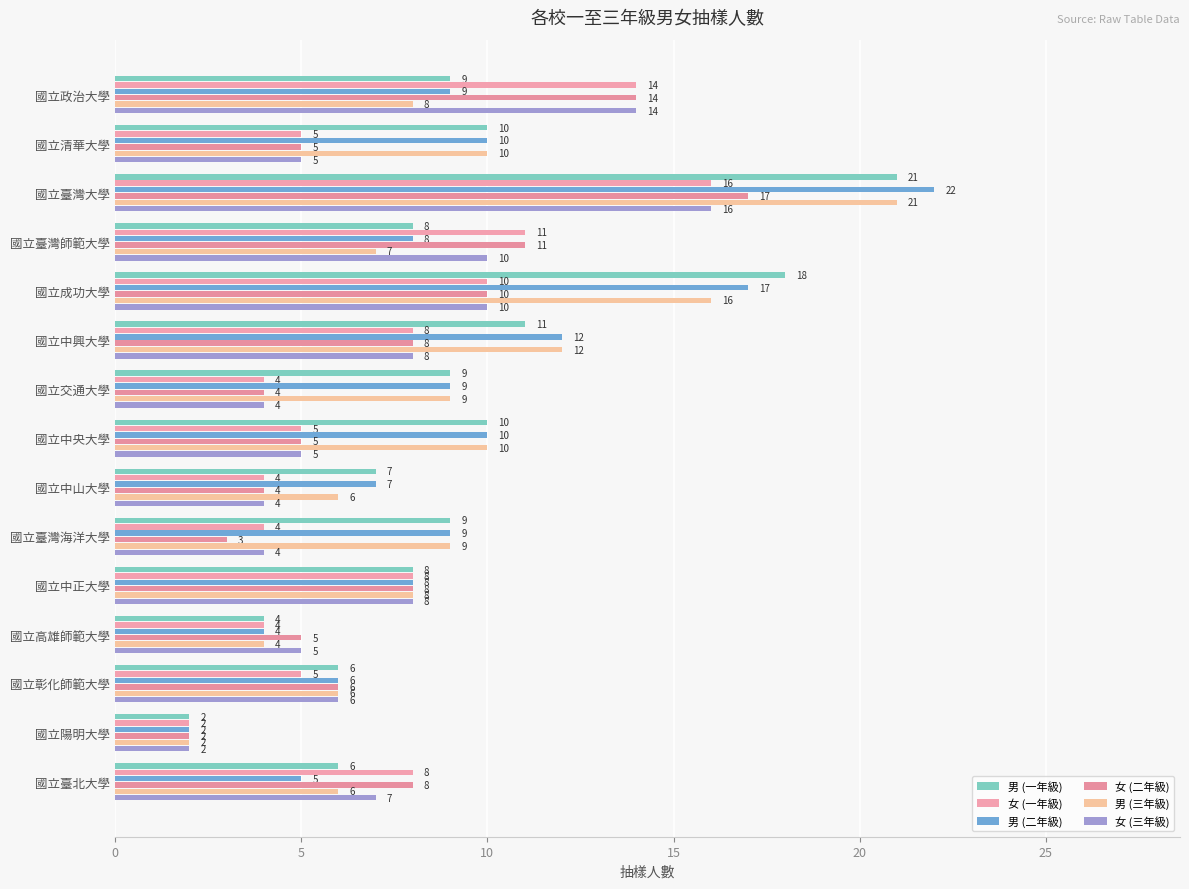

Which series has the widest spread of values?

男 (二年級)